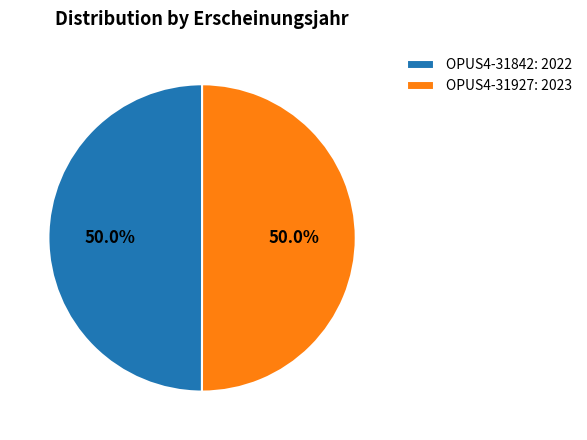

What is the ratio of the value at OPUS4-31842: 2022 to the value at OPUS4-31927: 2023?

1.0